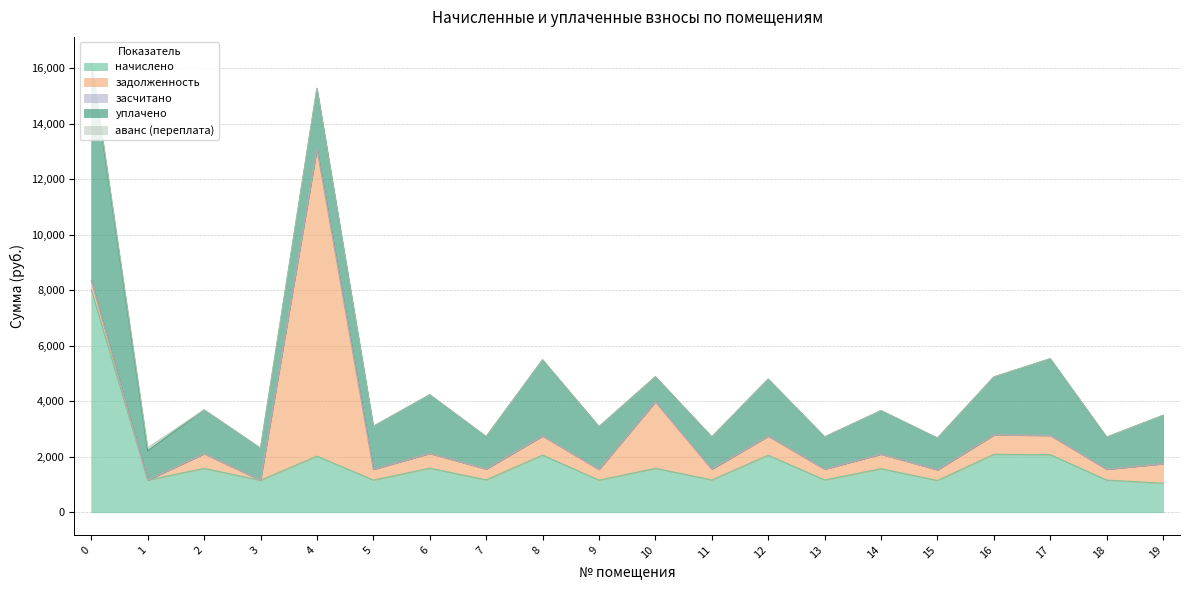

Rank the series at 9 from lowest to highest value.

засчитано, аванс (переплата), задолженность, начислено, уплачено